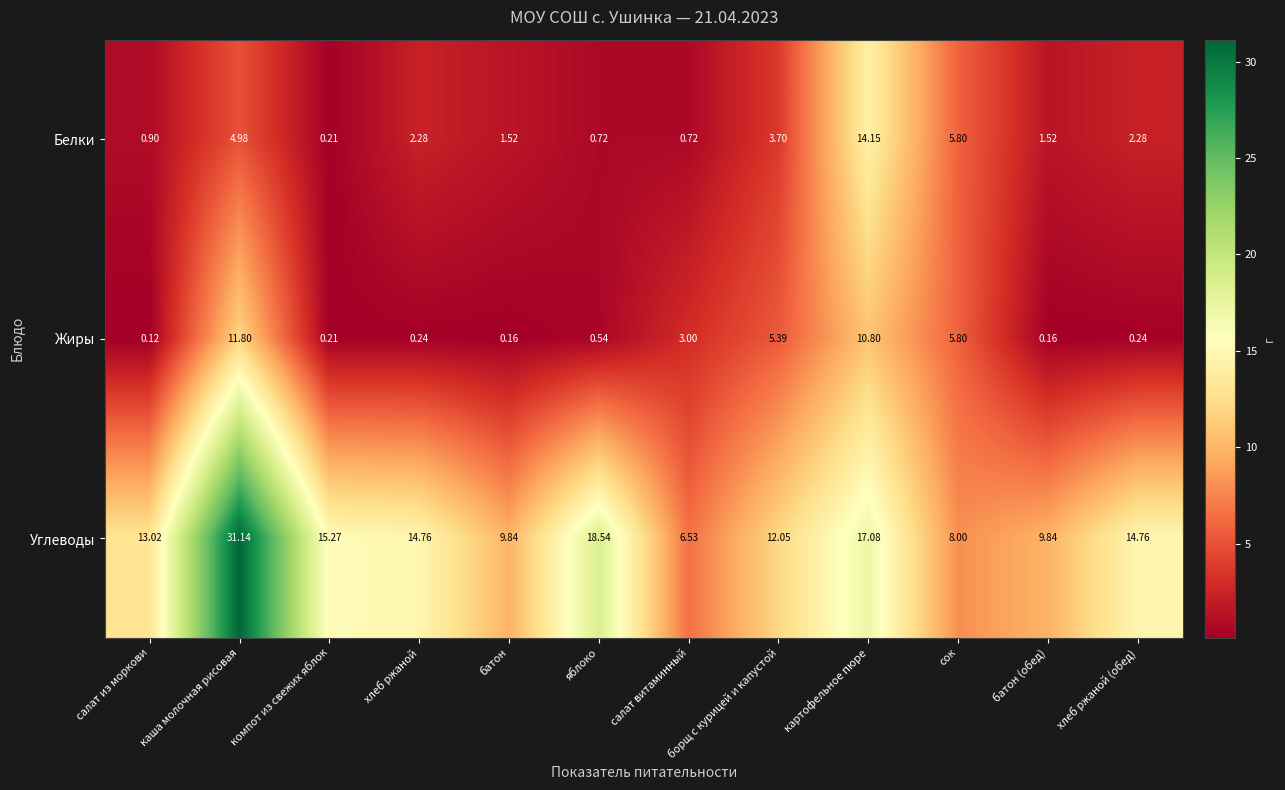

Where is Углеводы nearest to the value 18?

яблоко